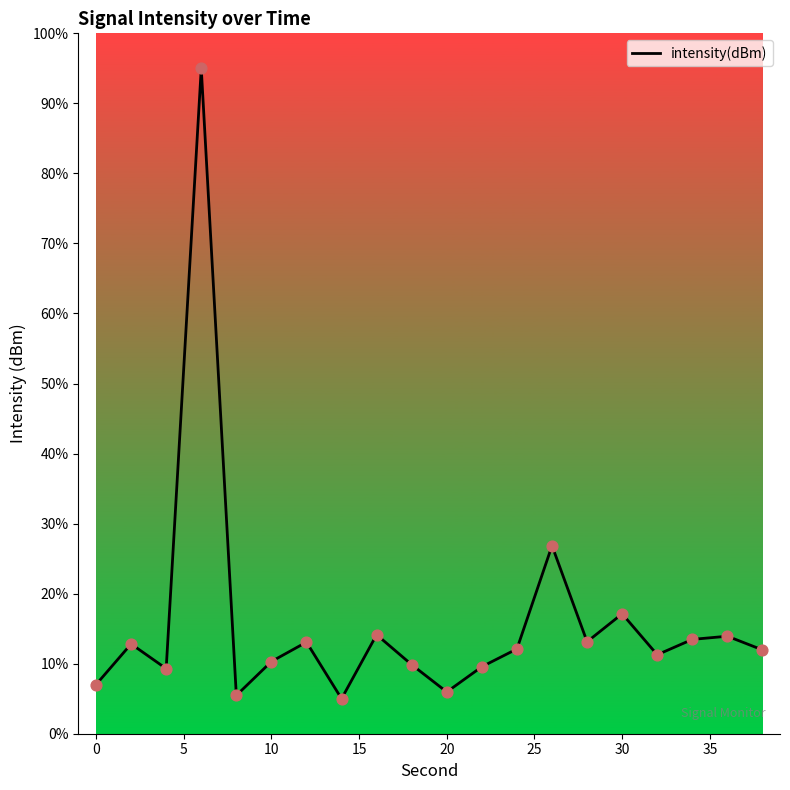

What is the difference between the maximum and minimum values?

90.0